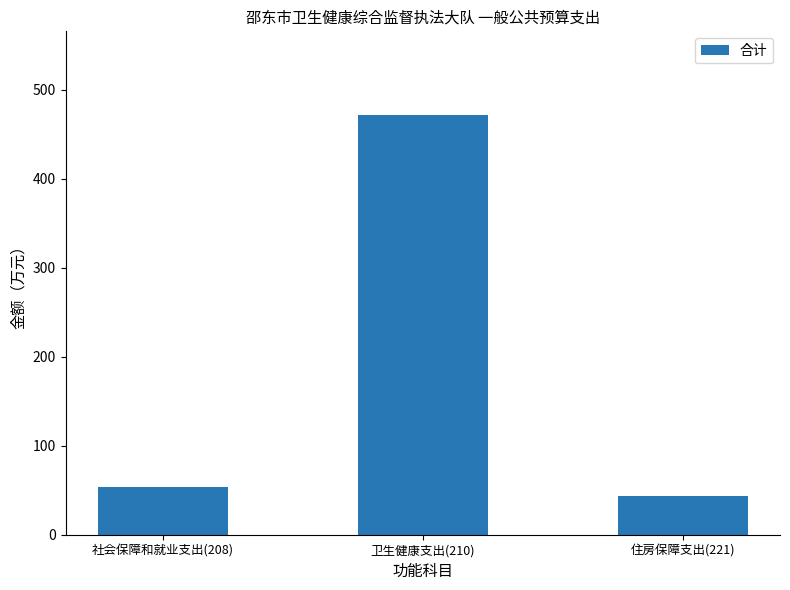

List the labels in order of value, largest first.

卫生健康支出(210), 社会保障和就业支出(208), 住房保障支出(221)